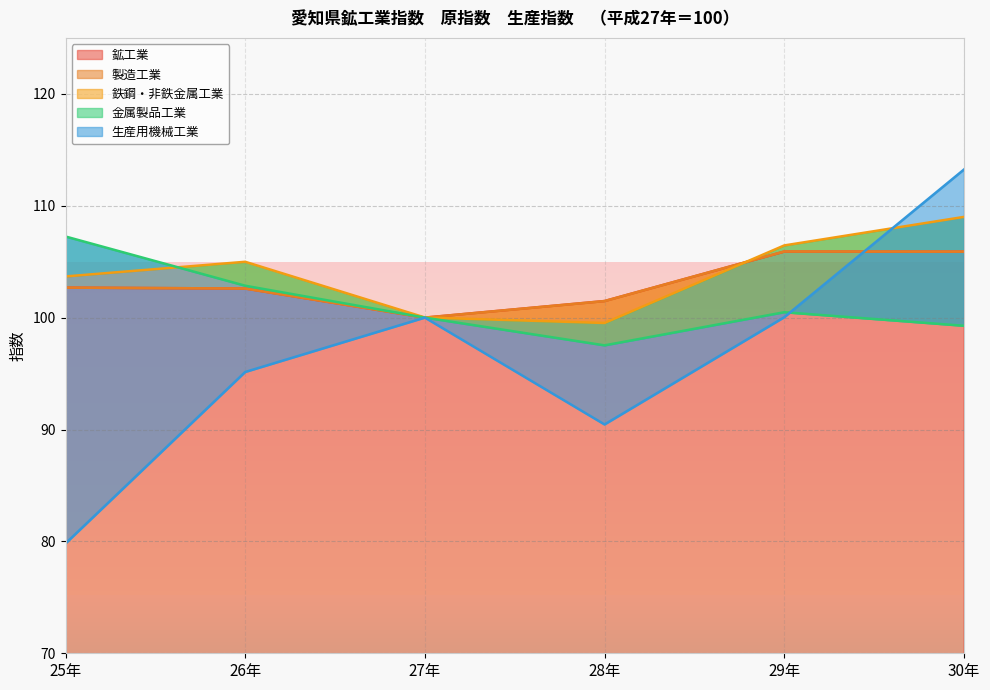

What is the difference between the maximum and second lowest values in the 生産用機械工業 series?

22.8